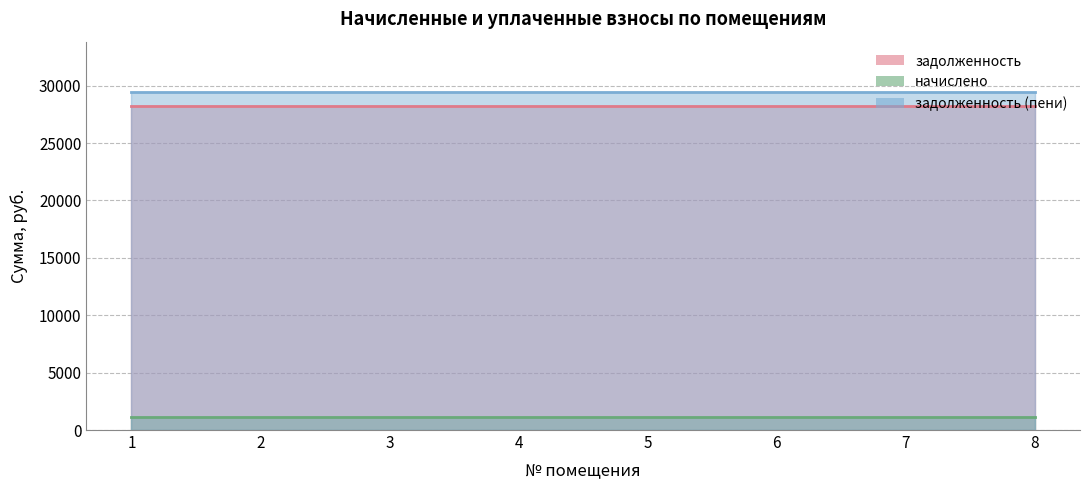

What is the spread (max minus min) of values at 5?

28252.8